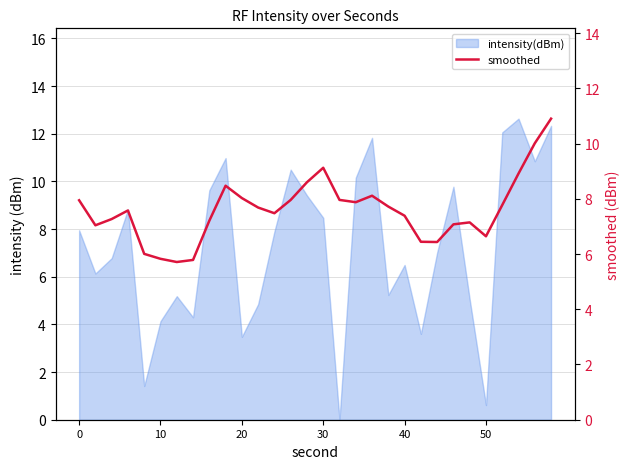

What is the difference between the values at 21 and 9?

2.0